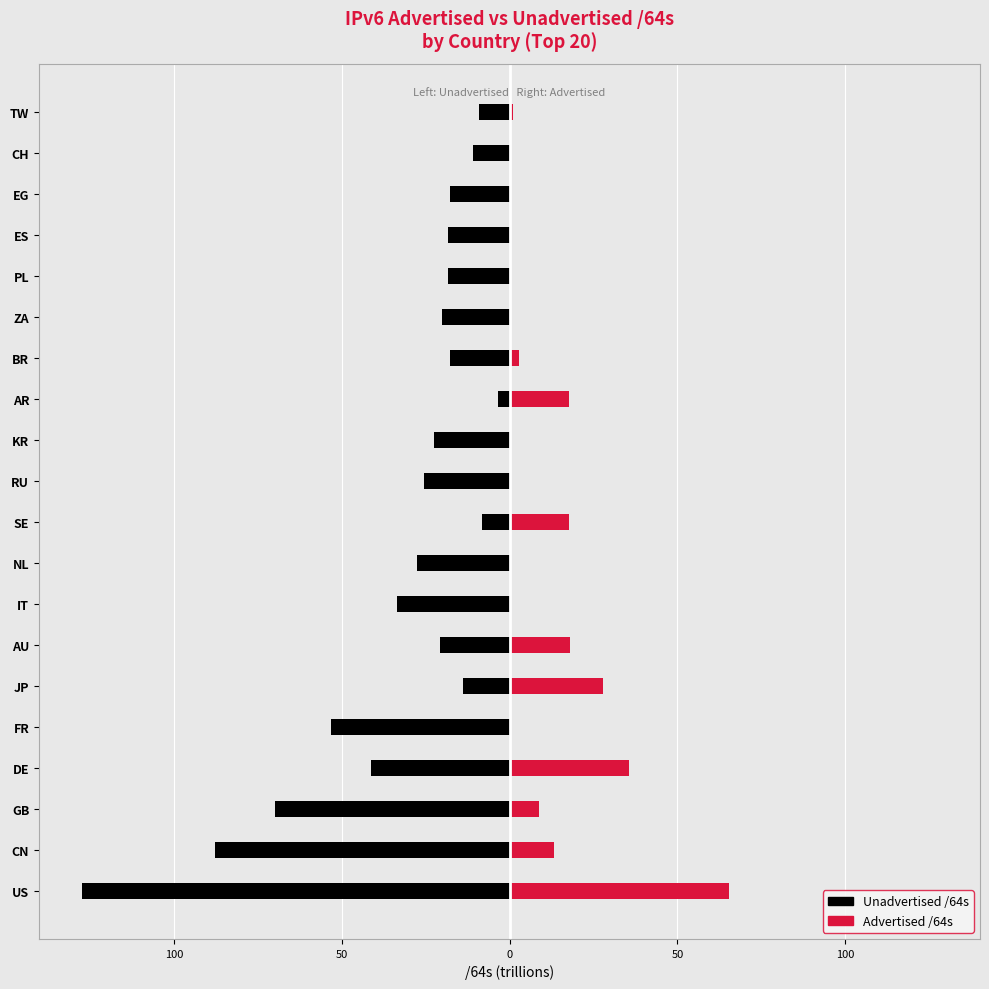

What is the highest value of the Unadvertised /64s series?

-3.5